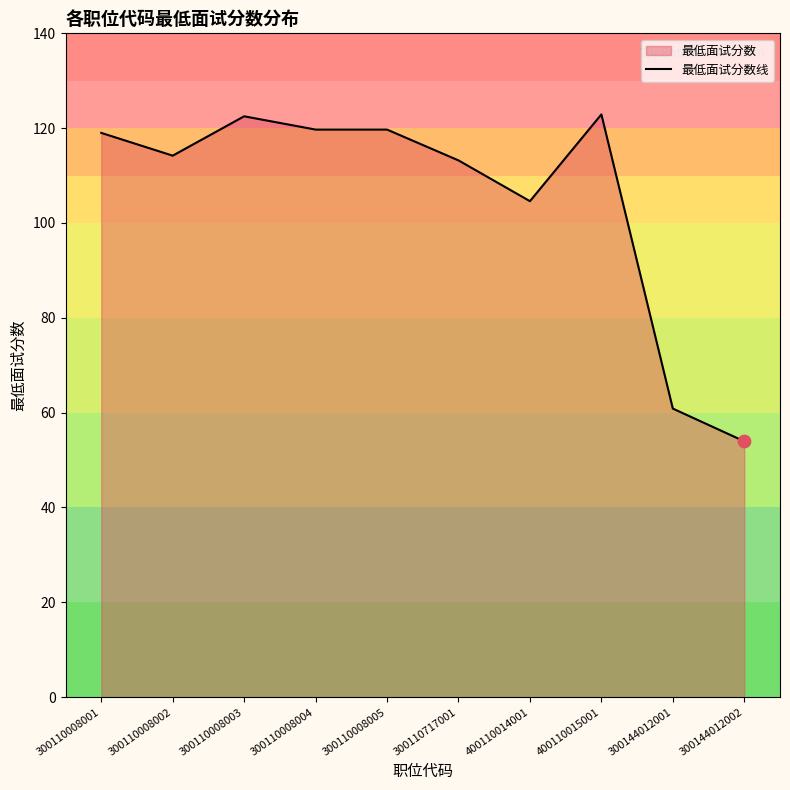

What is the change in value from 400110014001 to 300144012002?

-50.6